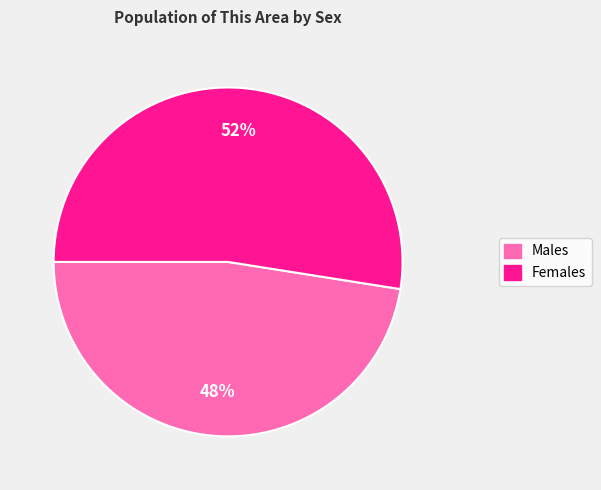

Is there a majority slice in this chart?

Yes